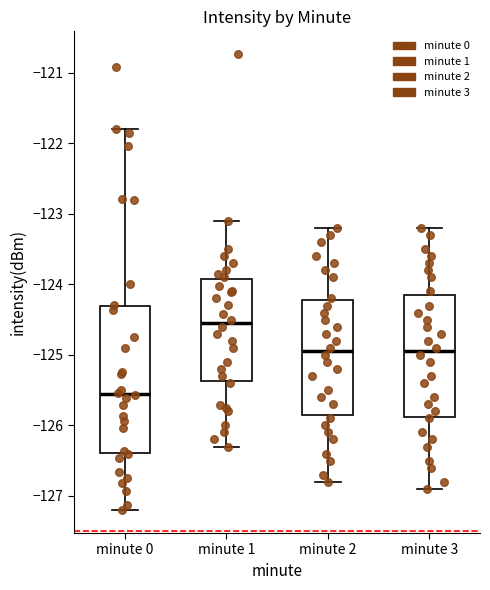

Reading left to right, transcribe this box plot: for each box, give where its median line is, the range the box spans, and where its two whiskers end, as read against the y-axis. The values are not printed on the chart, so give them approximately, as read against the axis.

minute 0: median -125.6, box -126.4 to -124.3, whiskers -127.2 to -121.8
minute 1: median -124.5, box -125.4 to -123.9, whiskers -126.3 to -123.1
minute 2: median -124.9, box -125.8 to -124.2, whiskers -126.8 to -123.2
minute 3: median -124.9, box -125.9 to -124.1, whiskers -126.9 to -123.2